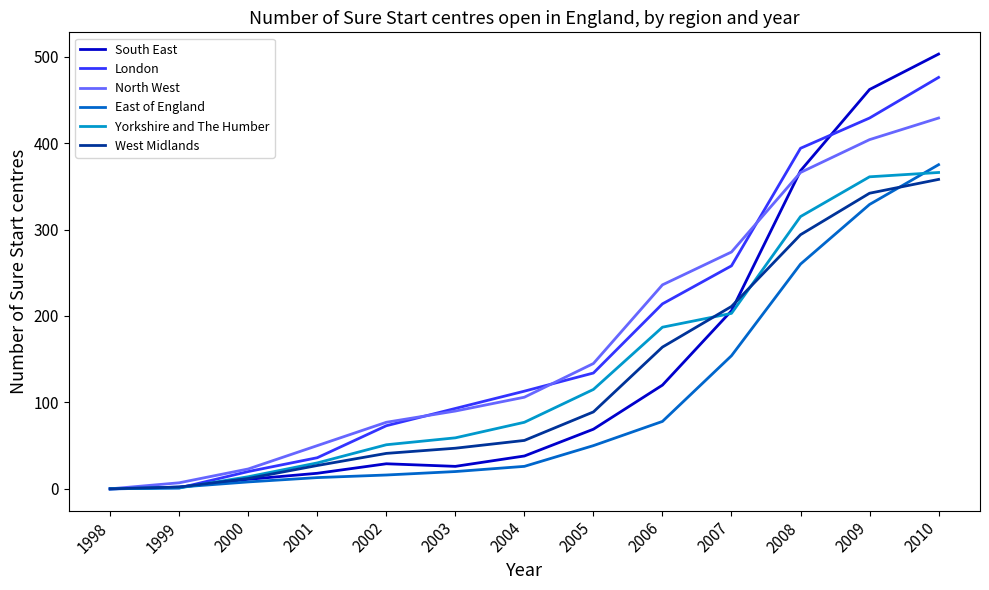

Which category has the highest value across all series?

2010